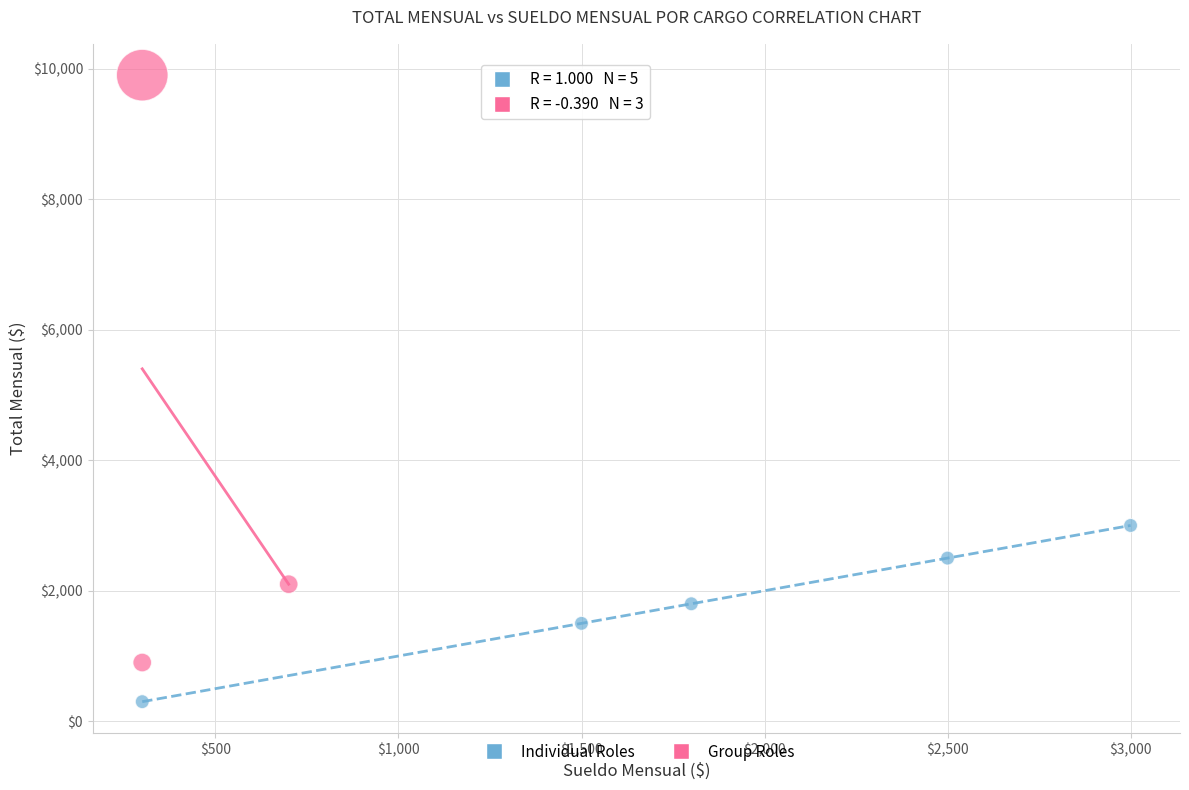

Which series contains the lowest Y value?

Individual Roles